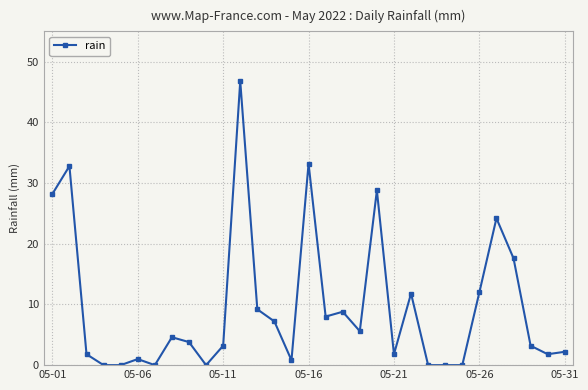

What is the maximum value shown in the chart?

46.8